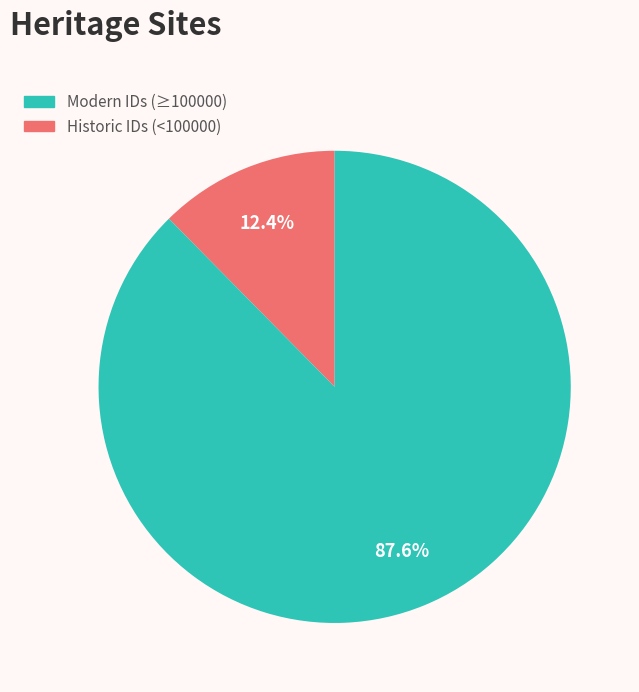

Is there a majority slice in this chart?

Yes